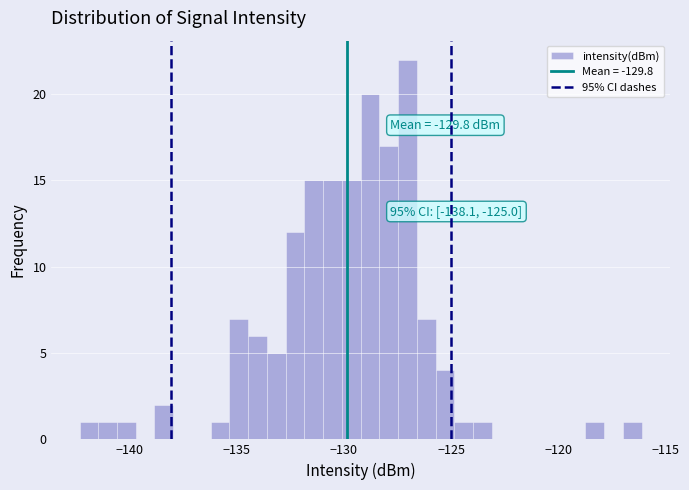

Read against the x-axis, roughly where is the centre of the tallest bar?

-127.0